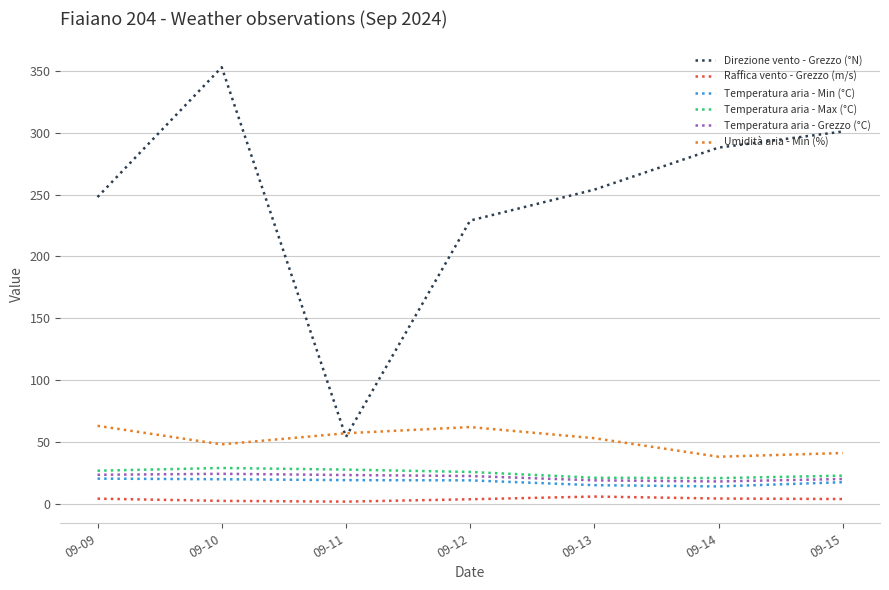

What is the sum of all Raffica vento - Grezzo (m/s) values?

25.5